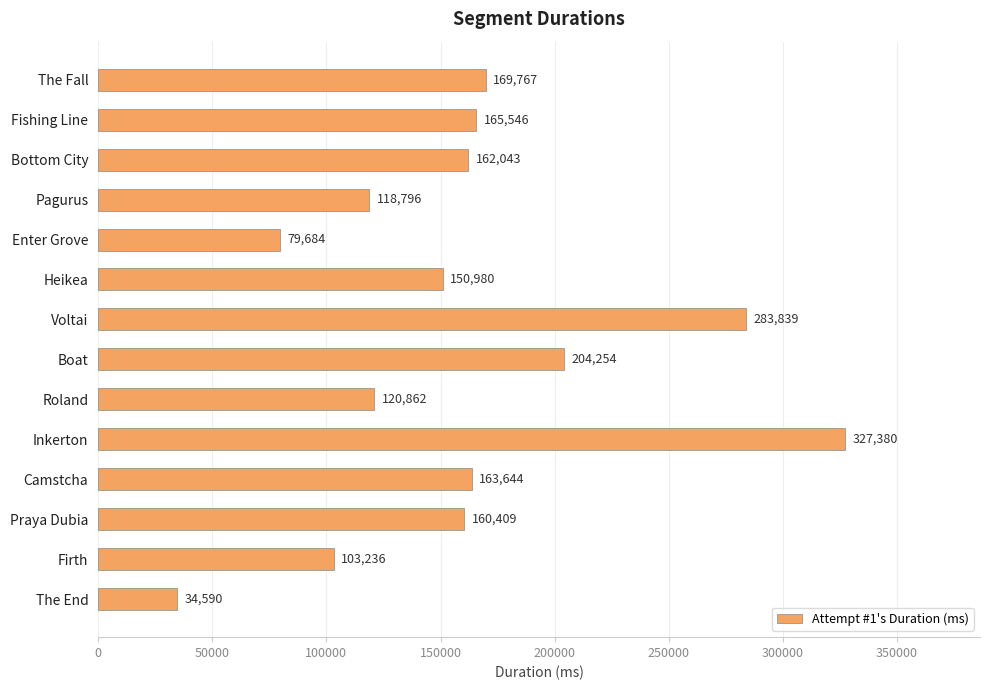

The value at Camstcha is 163644. True or false?

True